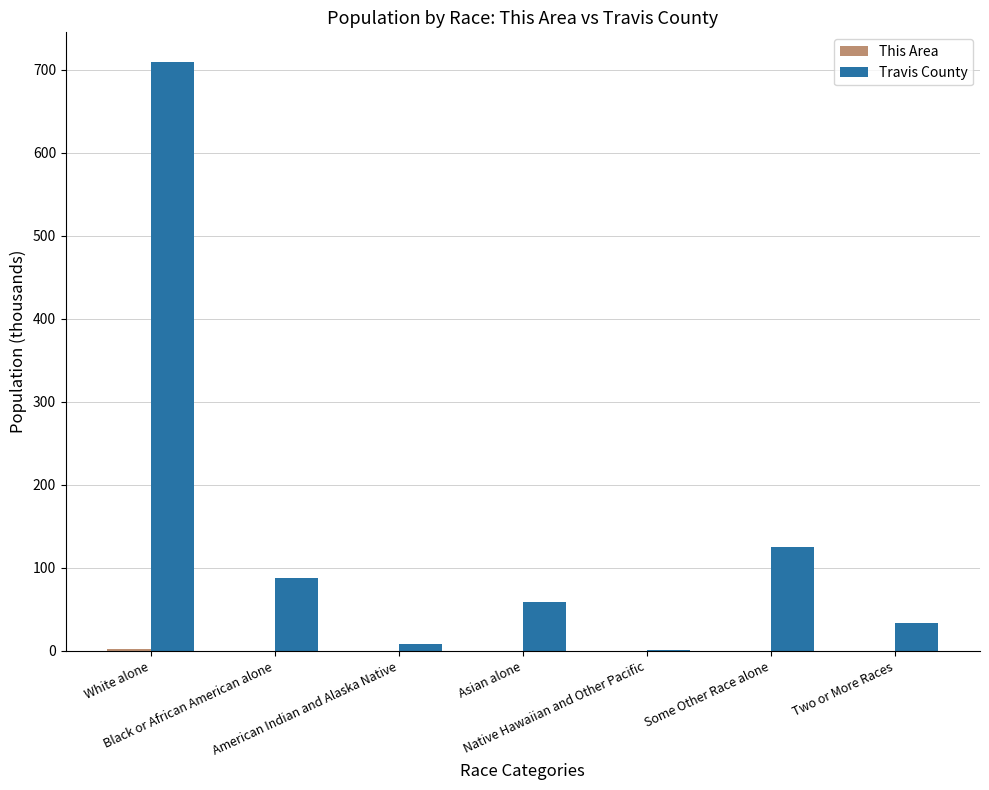

What is the greatest value displayed?

709.8